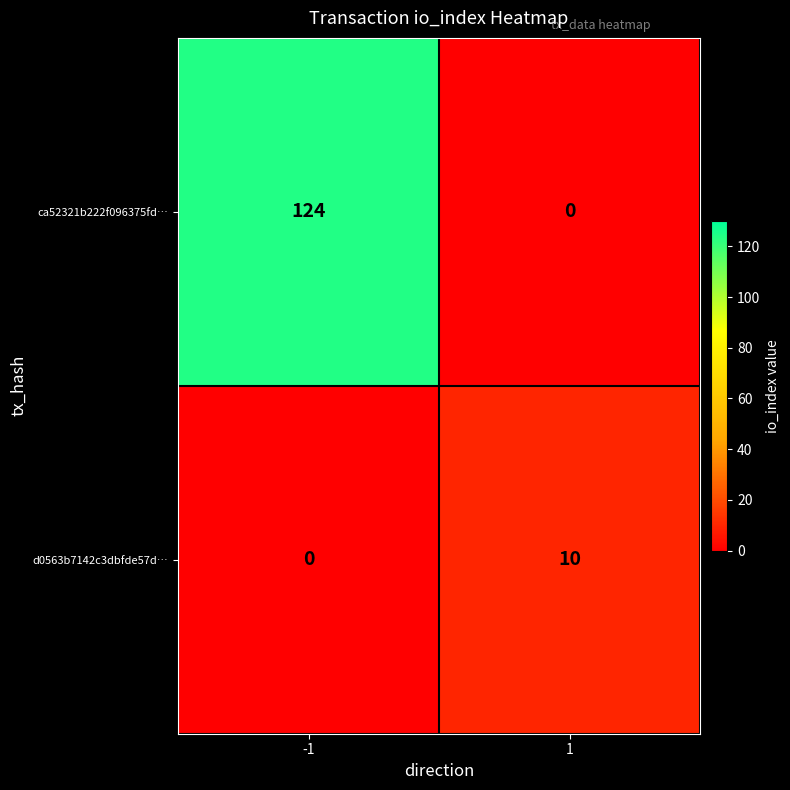

What is the total value across all series at -1?

124